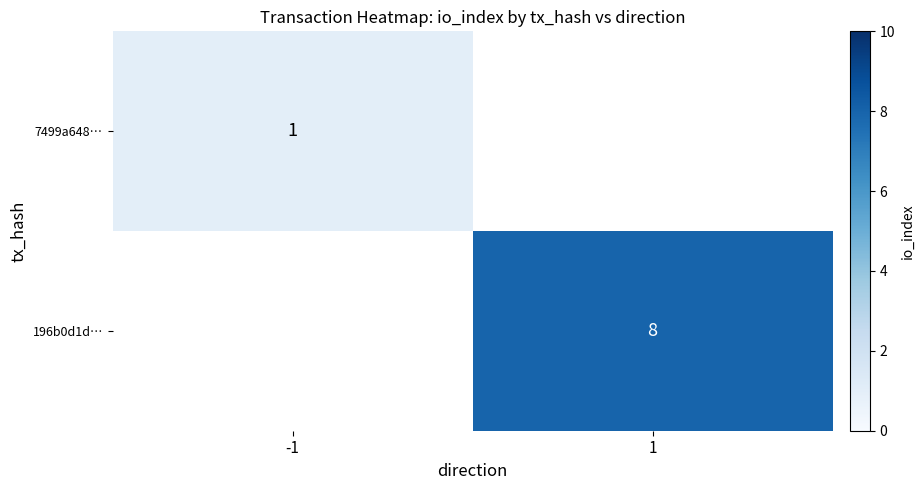

The value of 7499a648… at -1 is 1. True or false?

True